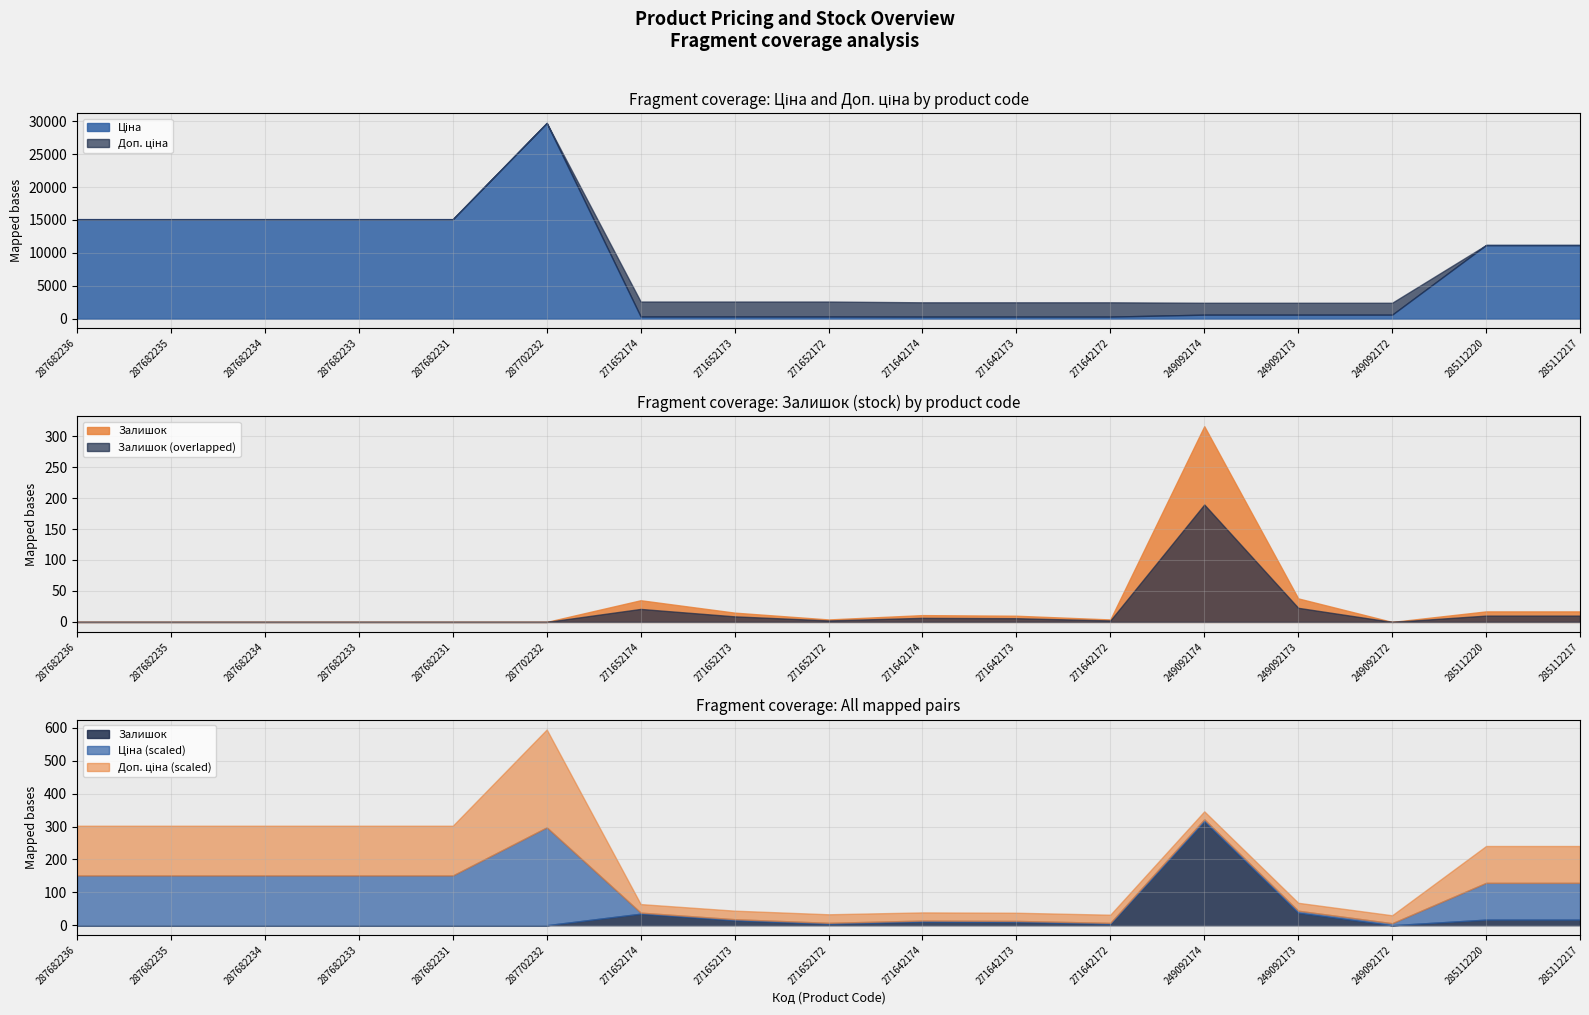

True or false: Залишок and Доп. ціна intersect in this chart.

False